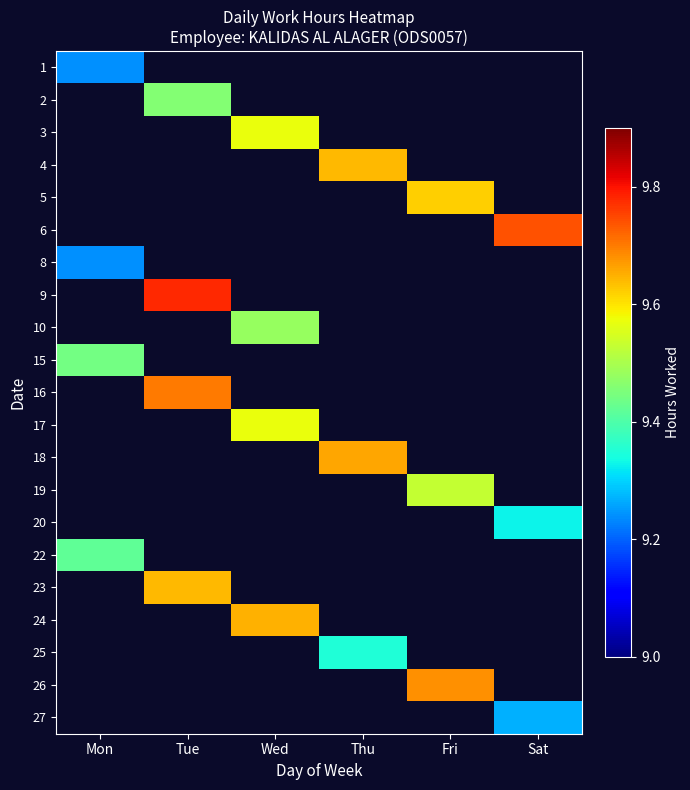

What is the total value across all series at Wed?

38.3